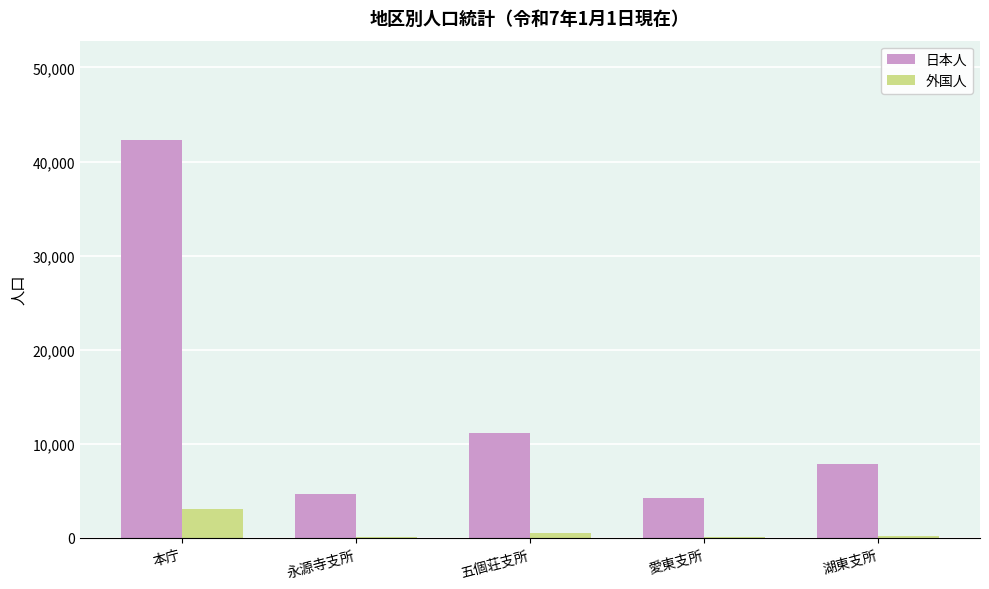

Which series changed the most between 本庁 and 愛東支所?

日本人